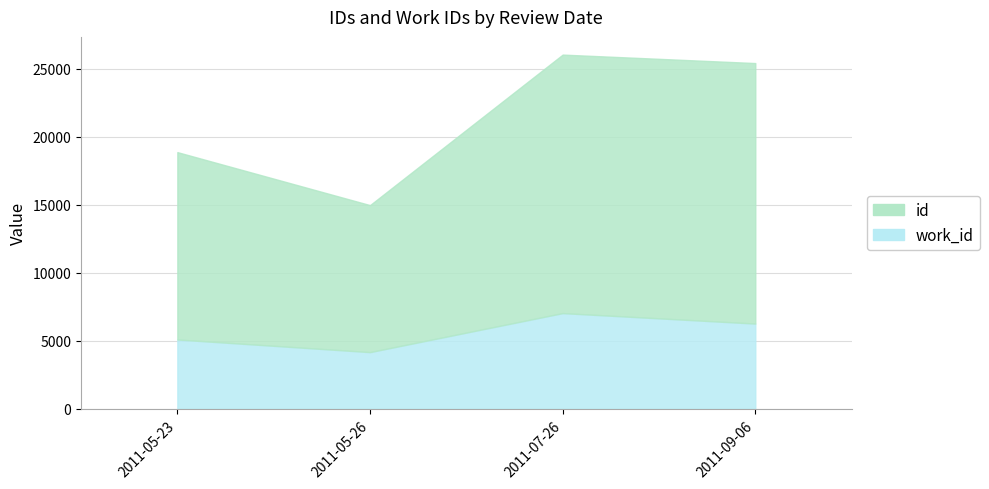

How many data points in work_id are above 6264?

1